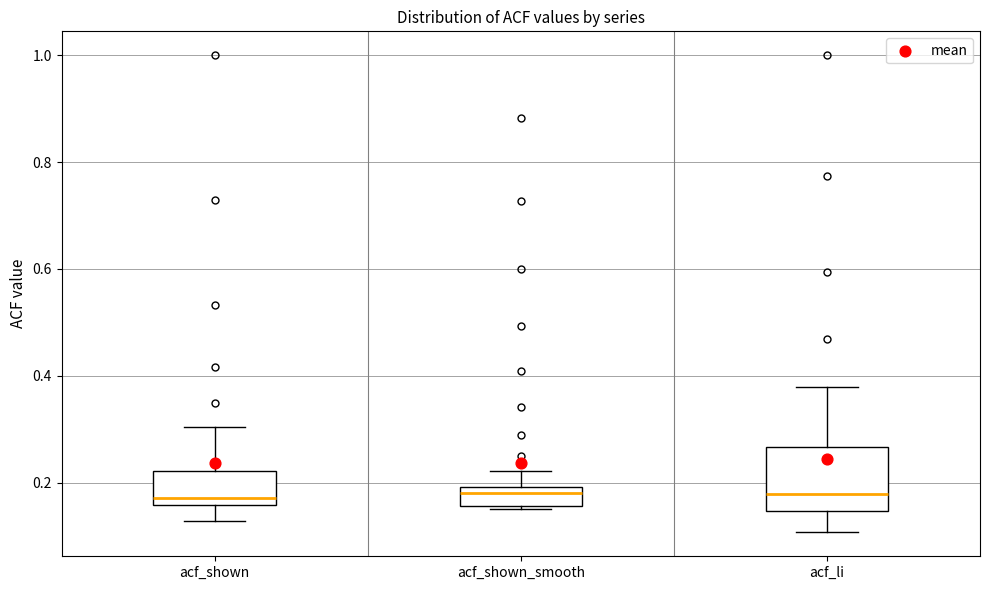

Reading left to right, read every box against the y-axis: the position of its median line, the range the box covers, and the ends of its whiskers. The values are not printed on the chart, so give them approximately, as read against the axis.

acf_shown: median 0.18, box 0.16 to 0.22, whiskers 0.12 to 0.30
acf_shown_smooth: median 0.18, box 0.16 to 0.20, whiskers 0.16 to 0.22
acf_li: median 0.18, box 0.14 to 0.26, whiskers 0.10 to 0.38